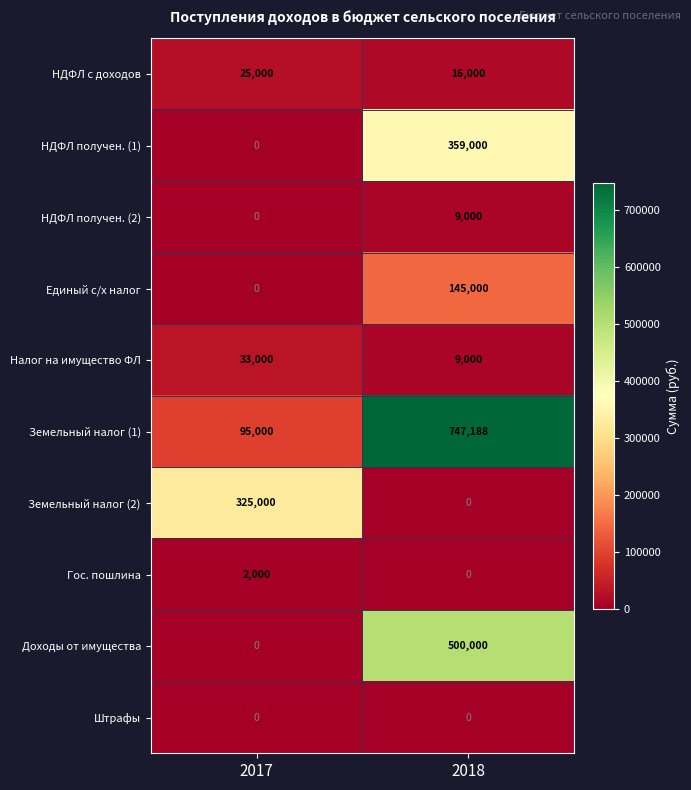

What is the highest value of the Земельный налог (2) series?

325000